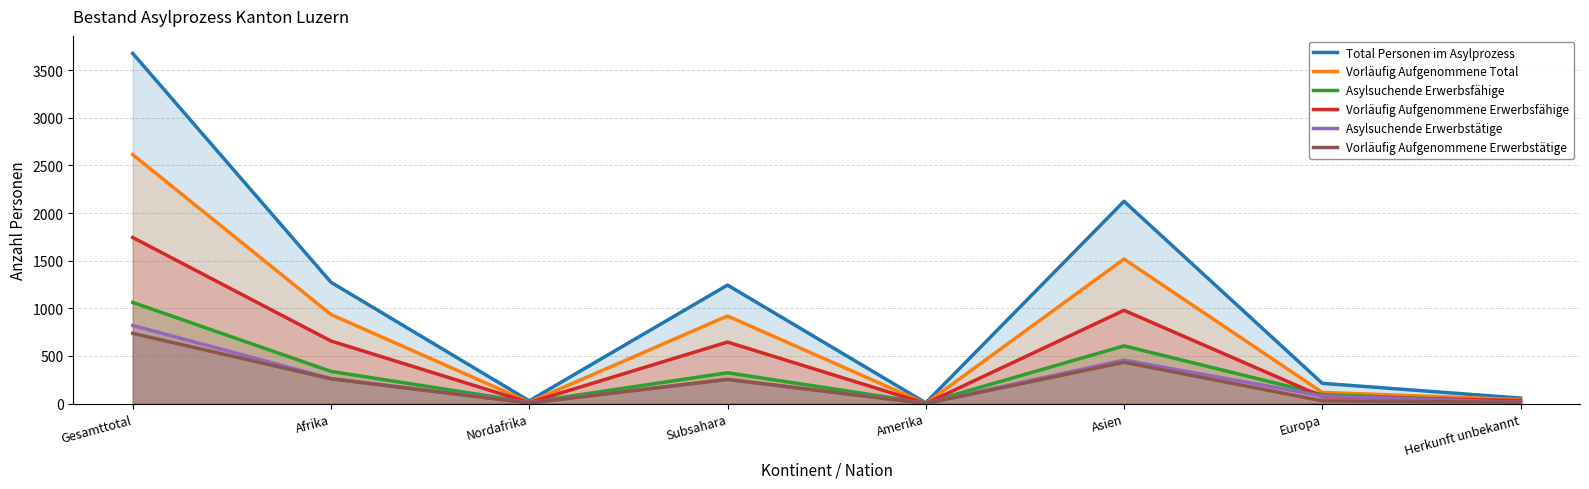

What is the value of the Vorläufig Aufgenommene Erwerbsfähige point at the 6th from the left?

979